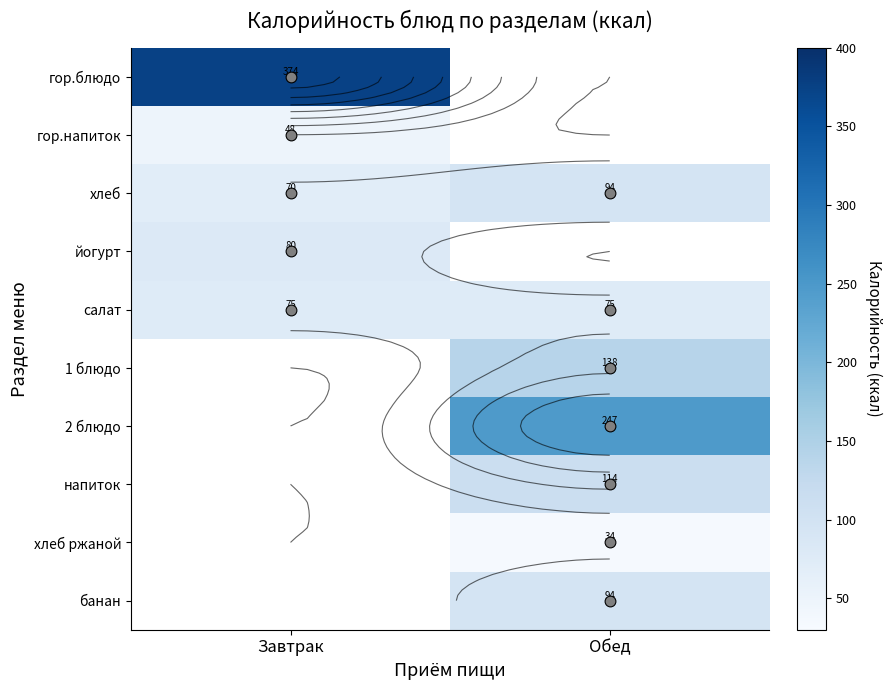

Is the value of гор.напиток at Обед greater than the value of гор.блюдо at Обед?

No